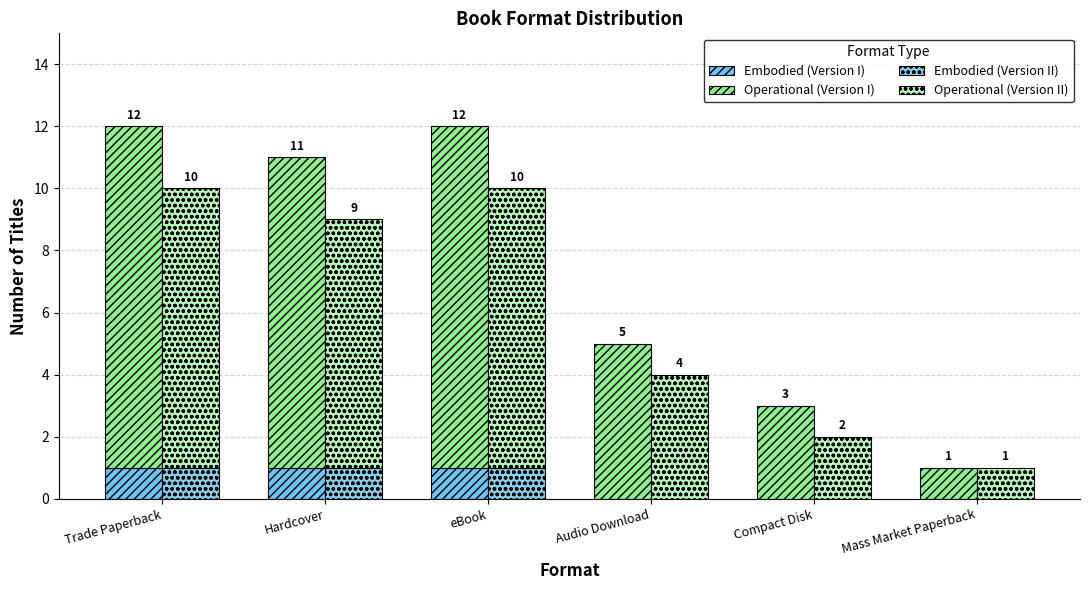

Is the value of Embodied (Version I) at Mass Market Paperback greater than the value of Operational (Version II) at Trade Paperback?

No